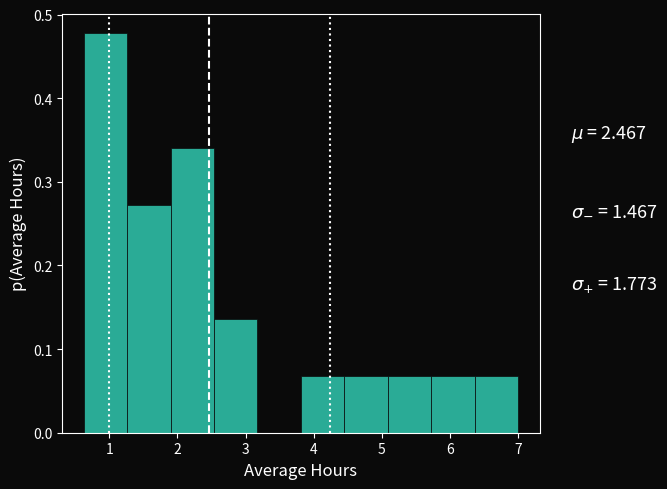

Reading left to right, transcribe this chart: for each bar, give the range it covers on the x-axis and its height. Neither the bar edges nor the heights are printed on the chart, so give them approximately, as read against the axes.

0.6 to 1.3: 0.48
1.3 to 1.9: 0.27
1.9 to 2.5: 0.34
2.5 to 3.2: 0.14
3.2 to 3.8: 0
3.8 to 4.5: 0.07
4.5 to 5.1: 0.07
5.1 to 5.7: 0.07
5.7 to 6.4: 0.07
6.4 to 7.0: 0.07